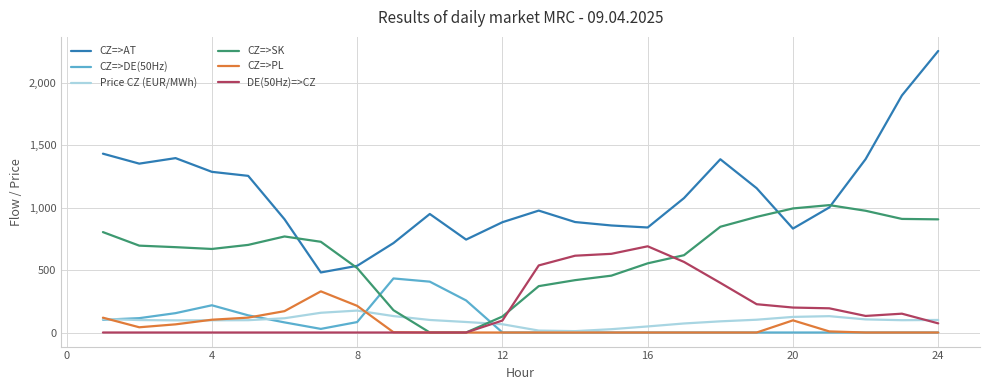

Does the chart have visible grid lines?

Yes